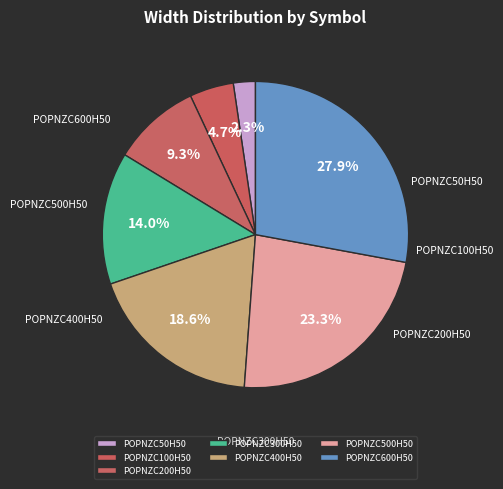

How many segments does this pie chart have?

7